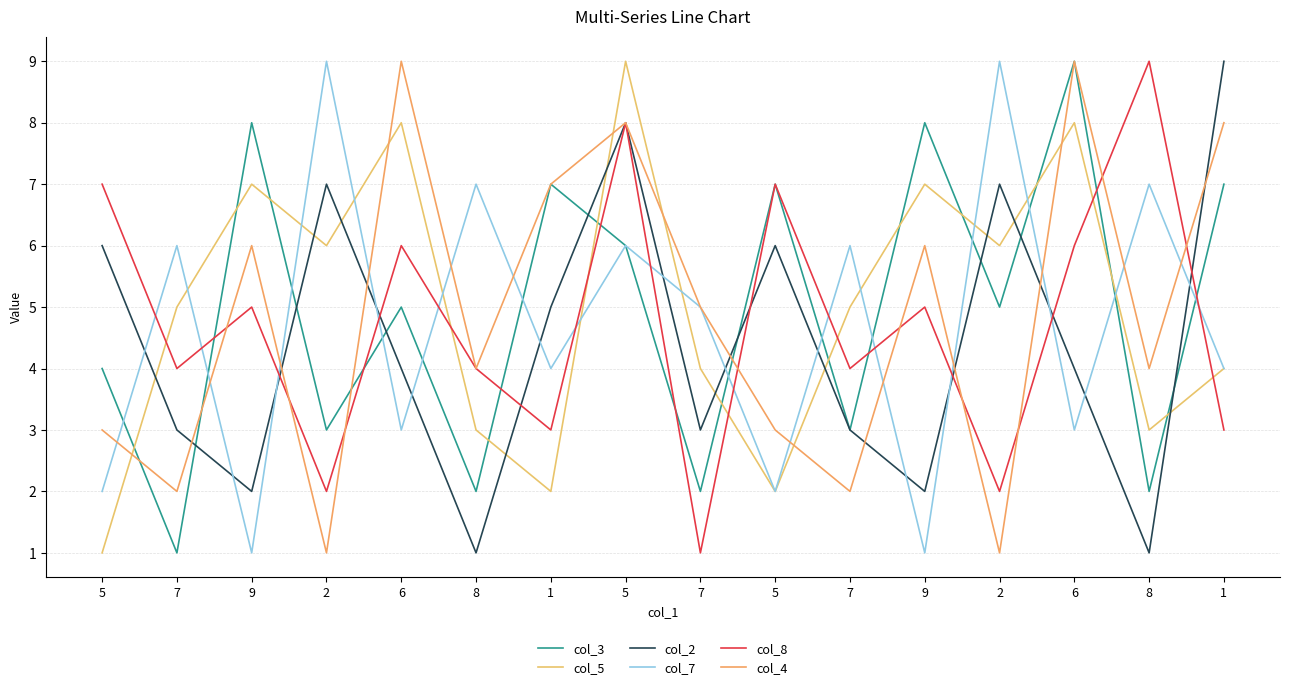

At which category does col_3 reach its first local peak?

9